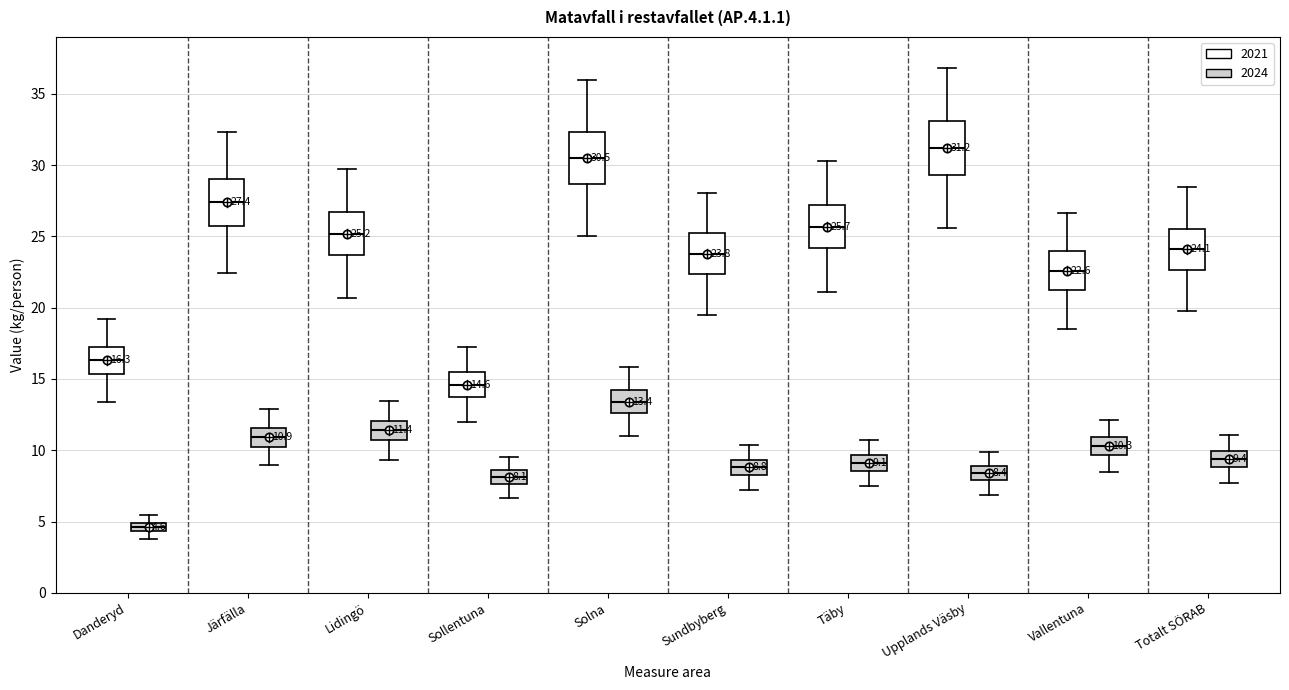

Which box has the highest median line?

Upplands Väsby (2021)